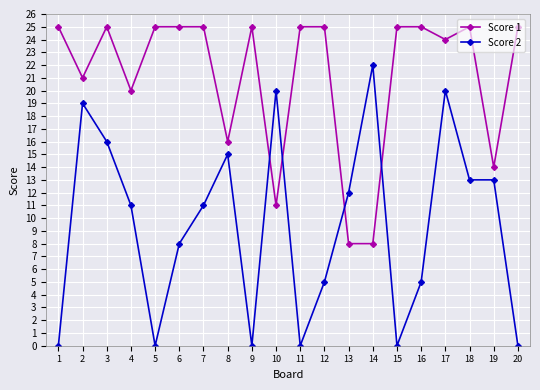

What is the total value across all series at 20?

25